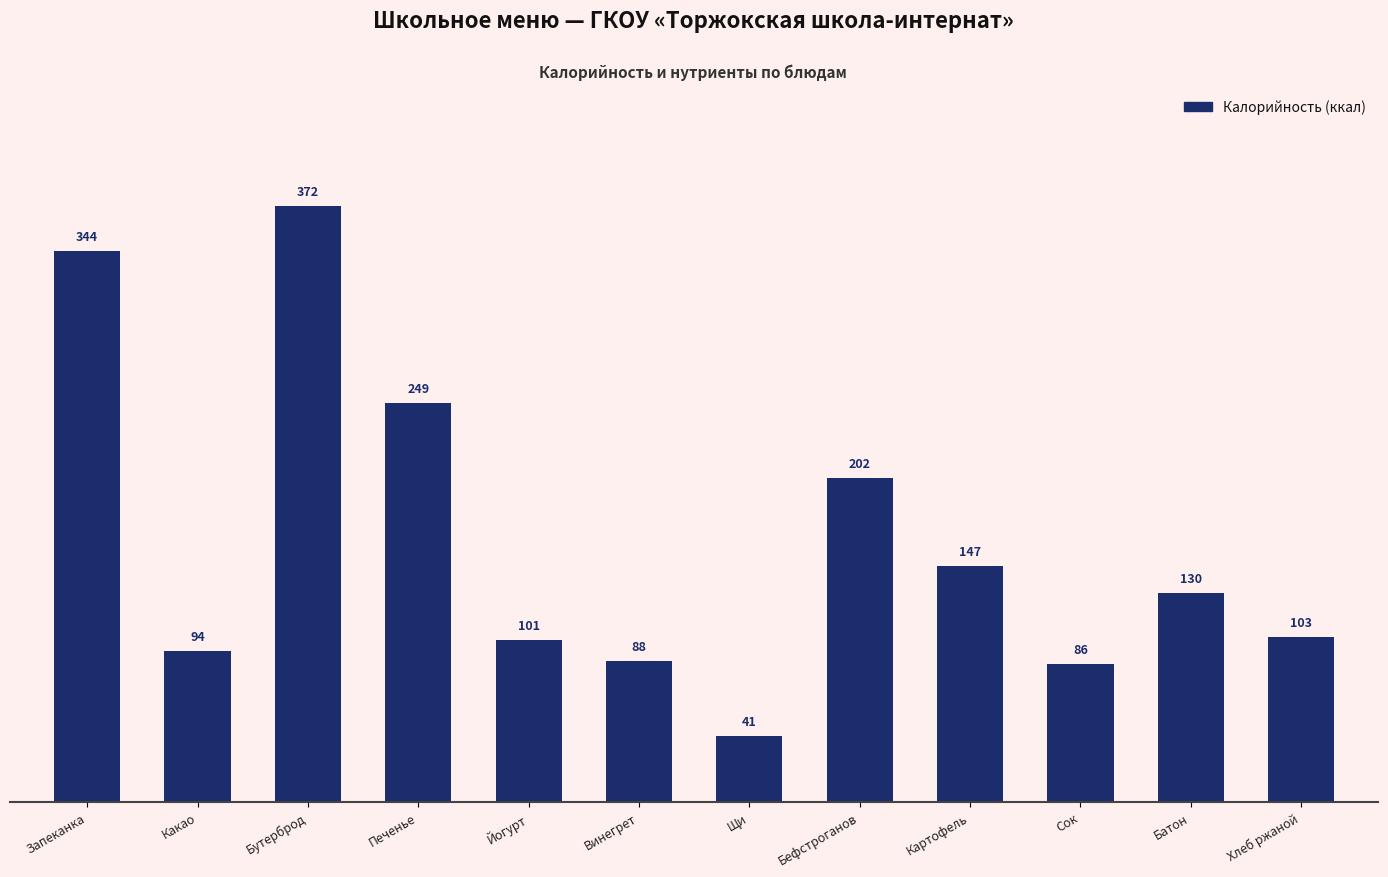

Which has a higher value, Запеканка or Батон?

Запеканка